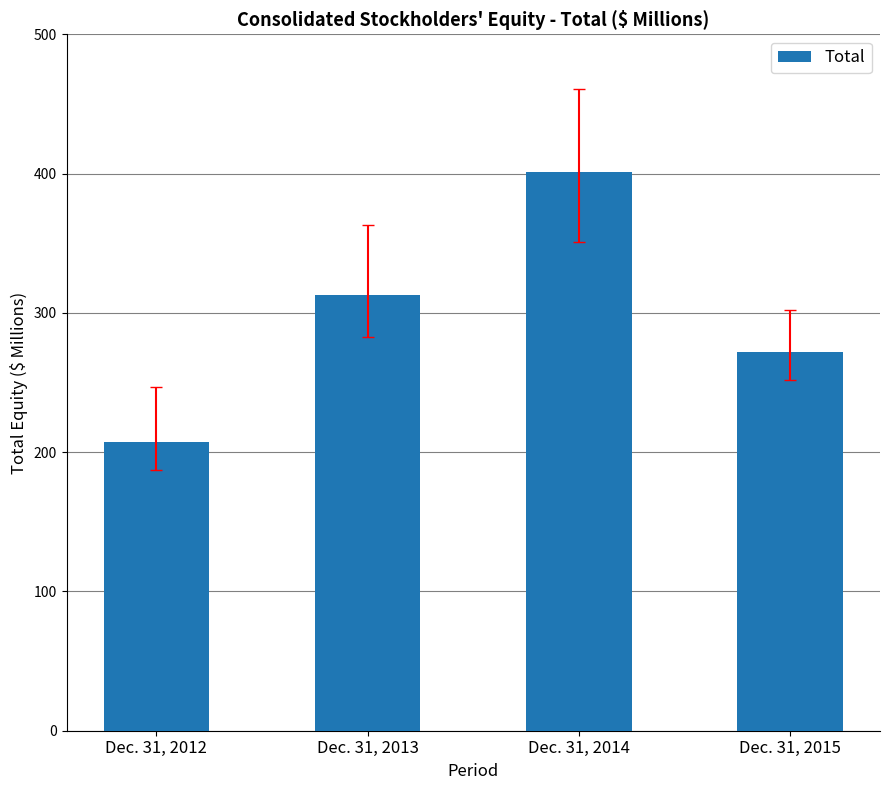

Read the value at Dec. 31, 2013, to the nearest 10.

310